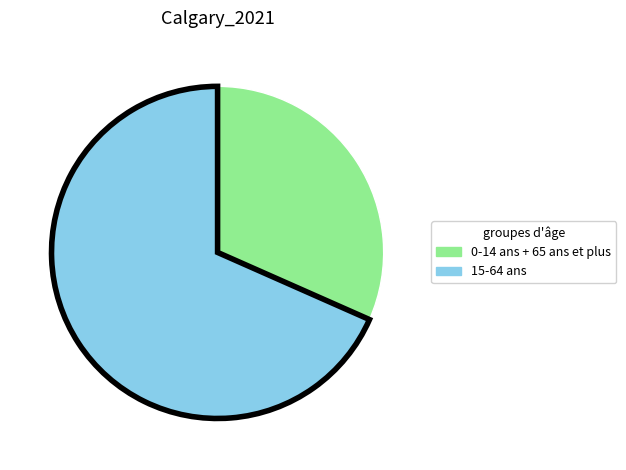

Is there a majority slice in this chart?

Yes